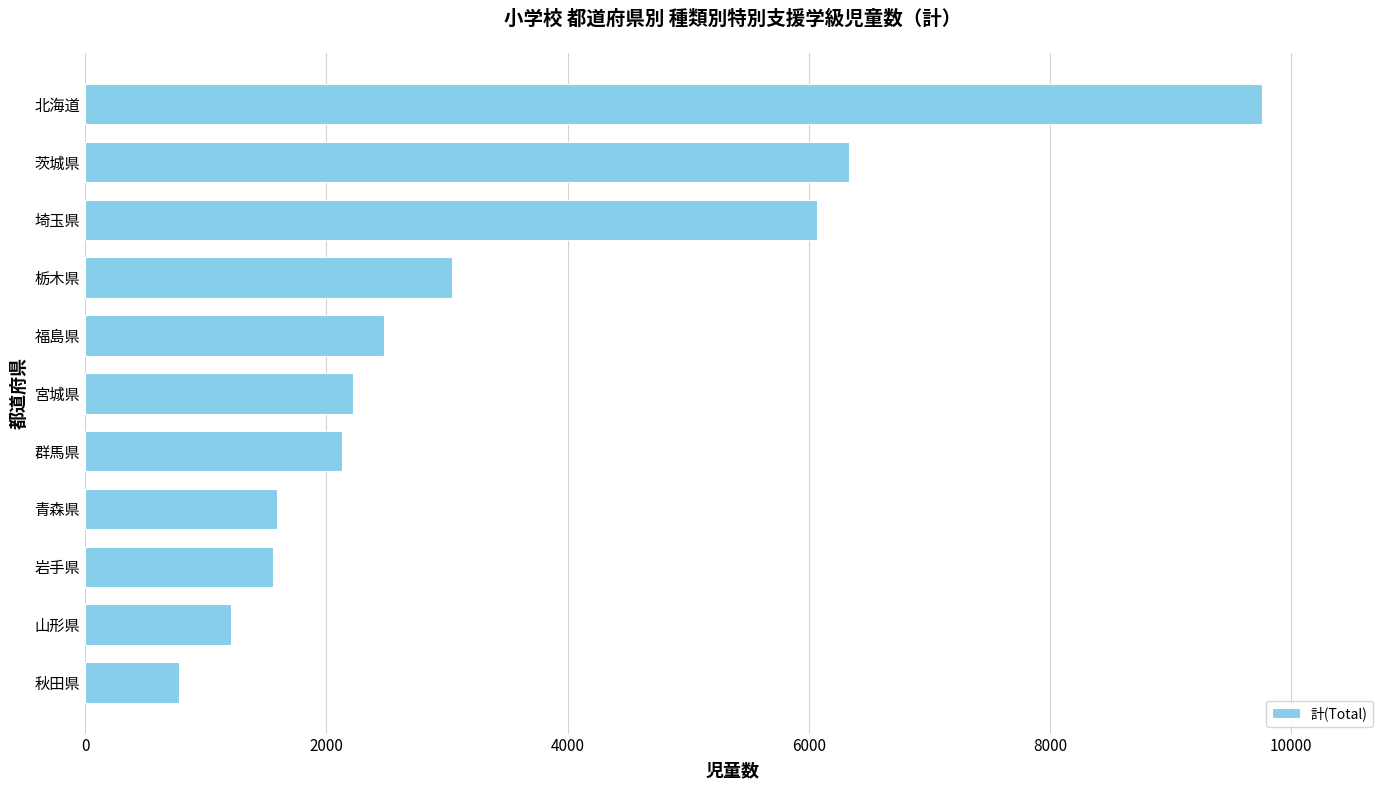

What is the sum of all values?

37180